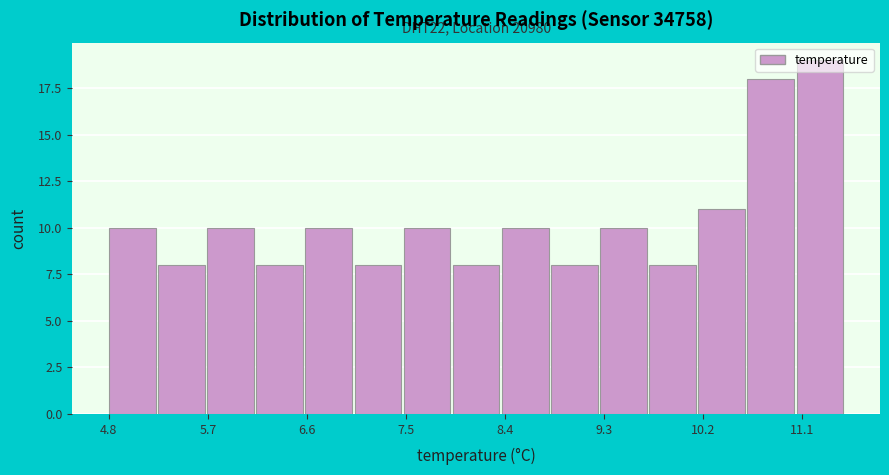

Which range on the x-axis has the tallest bar?

11.1 to 11.5